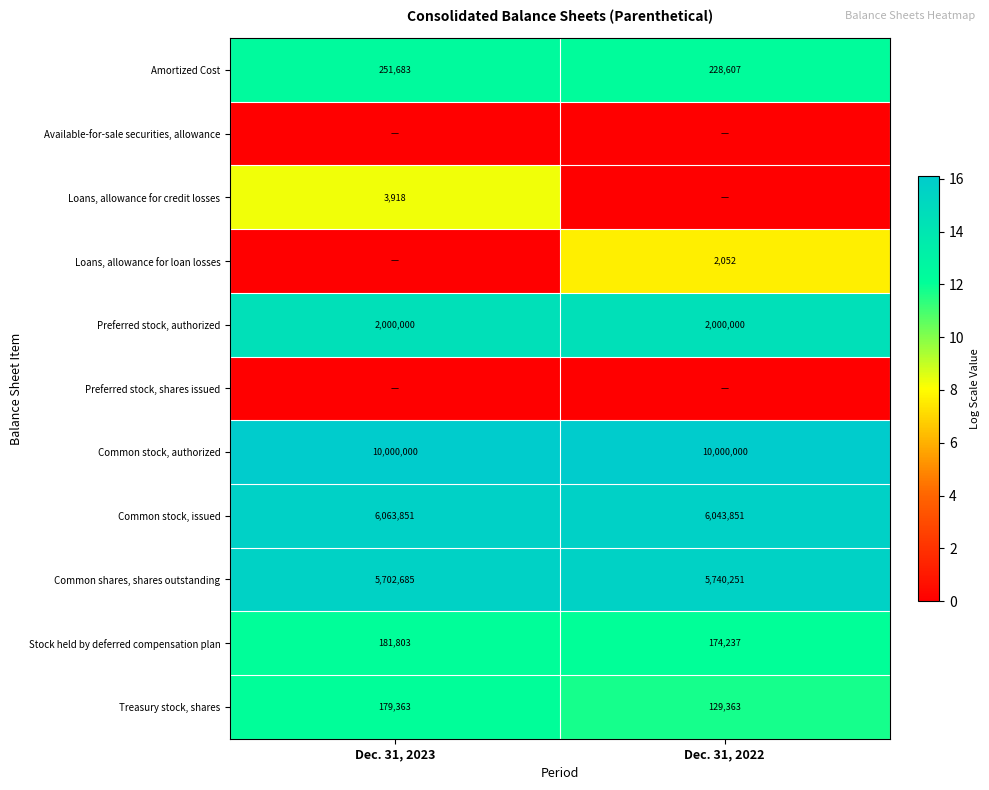

At how many categories does at least one series exceed 2?

2